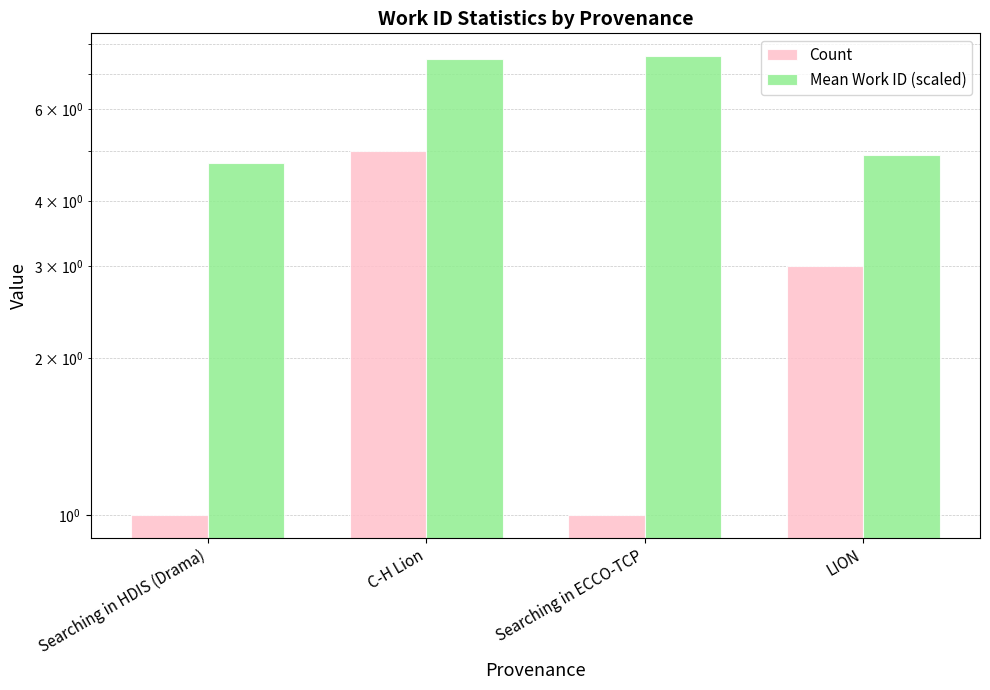

At how many categories does at least one series exceed 2?

4